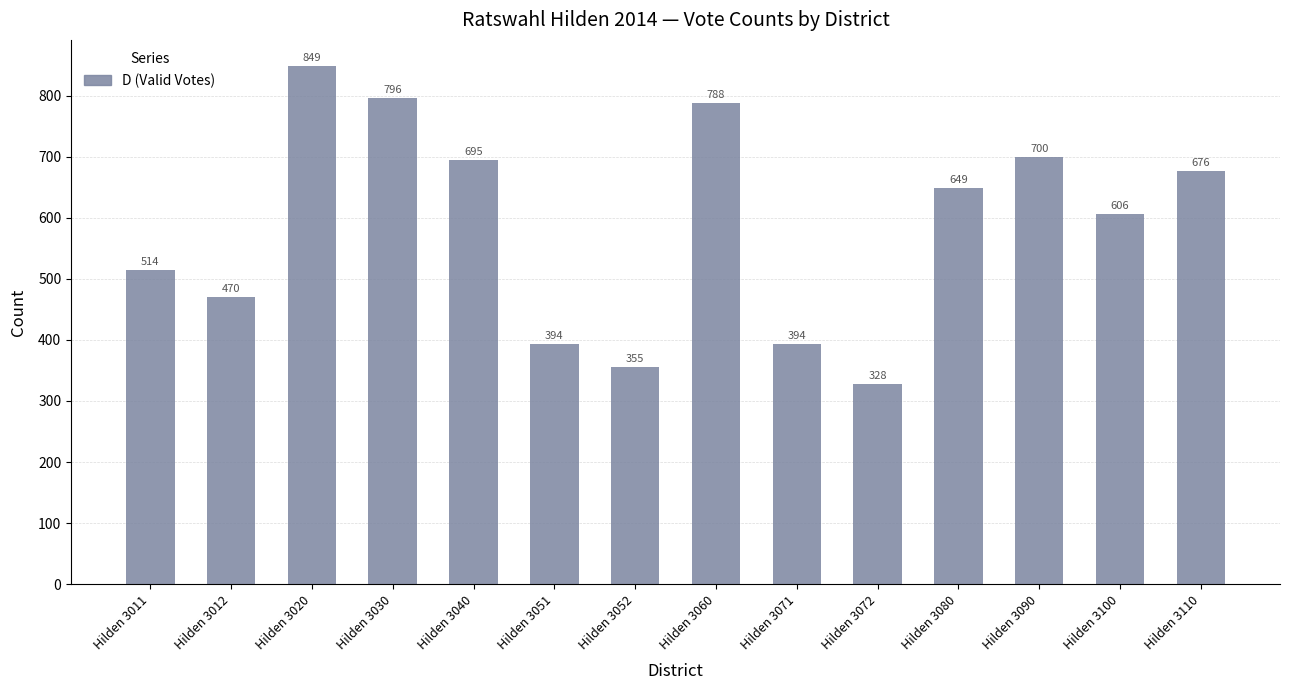

Reading left to right, transcribe all the data shown in this chart.

514	470	849	796	695	394	355	788	394	328	649	700	606	676